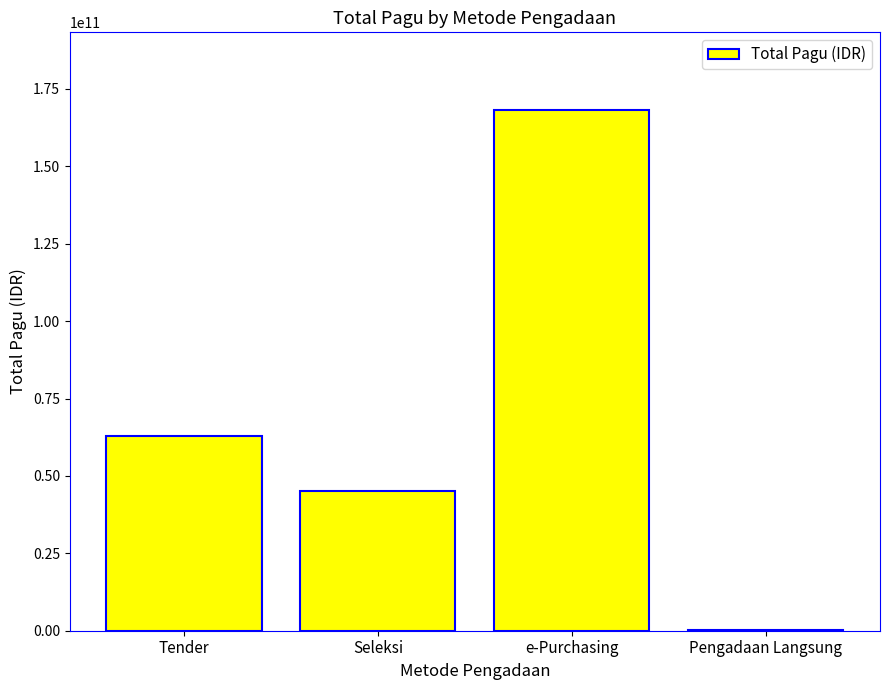

What is the sum of all values?

276253444400